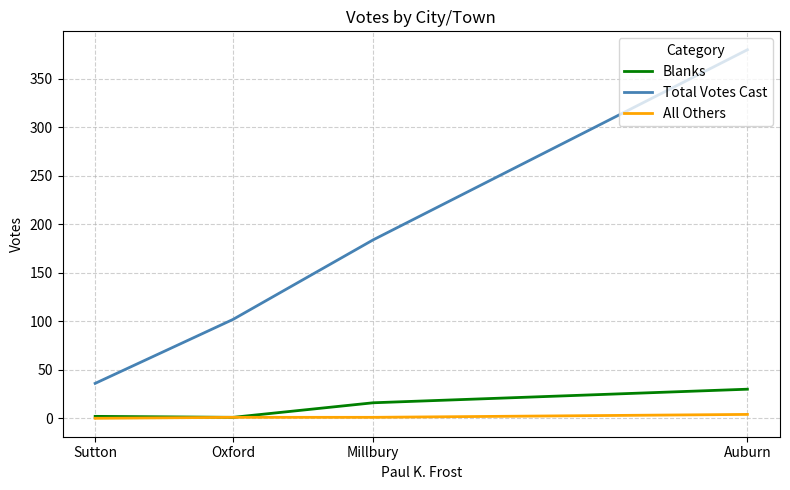

Which label corresponds to the smallest value in the chart?

Sutton